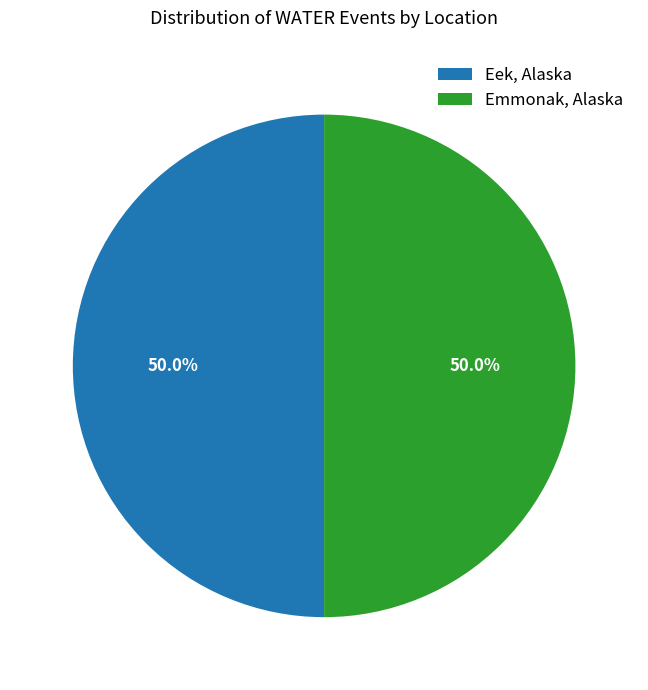

Is the sum of Emmonak, Alaska and Eek, Alaska greater than half?

Yes